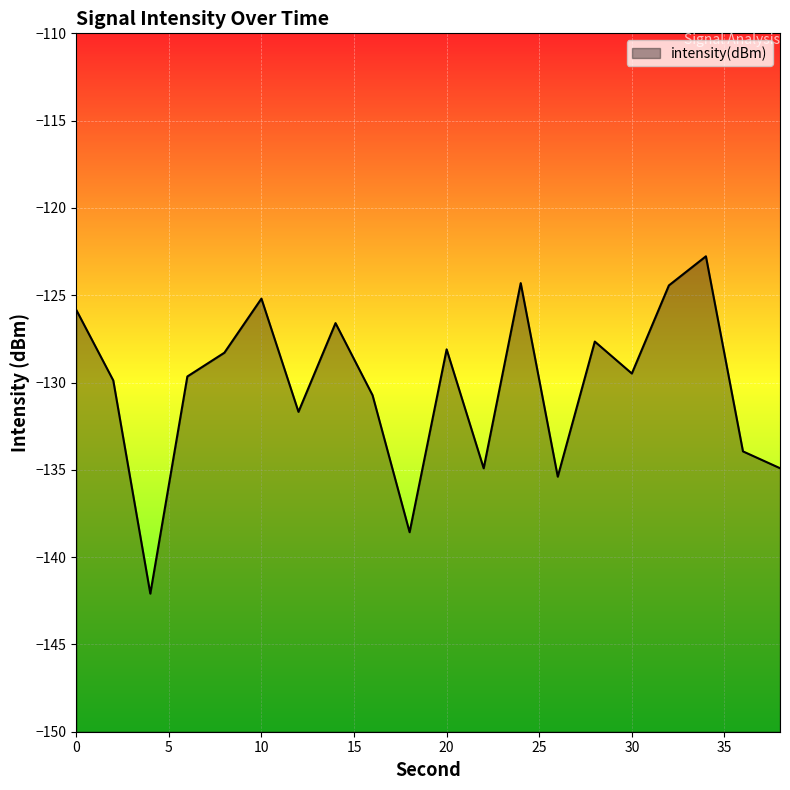

Reading left to right, transcribe all the data shown in this chart.

-125.8	-129.9	-142.1	-129.7	-128.3	-125.2	-131.7	-126.6	-130.7	-138.6	-128.1	-134.9	-124.3	-135.4	-127.7	-129.5	-124.4	-122.8	-133.9	-134.9